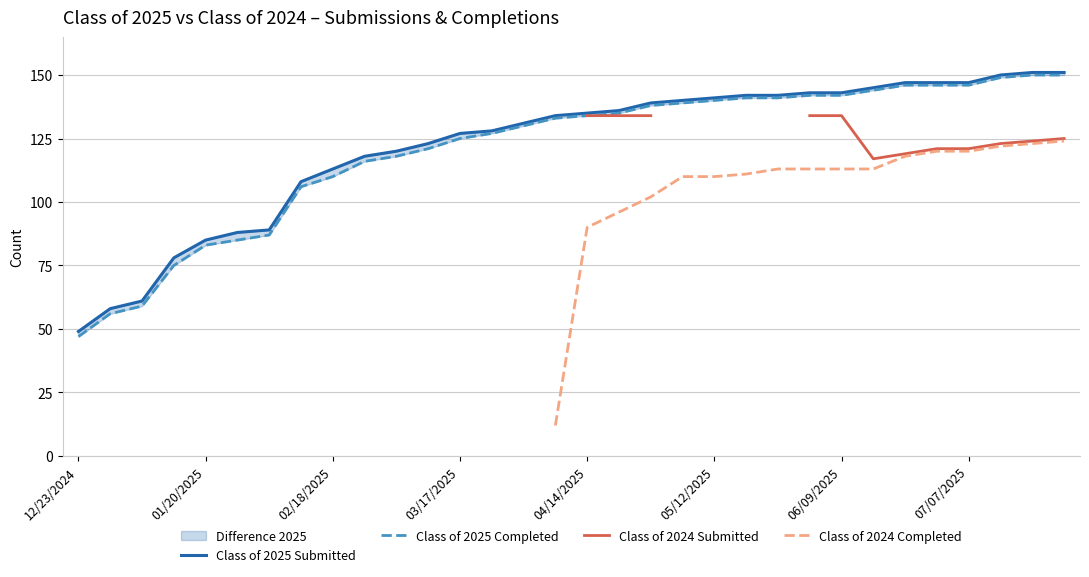

How many lines are shown in the chart?

4